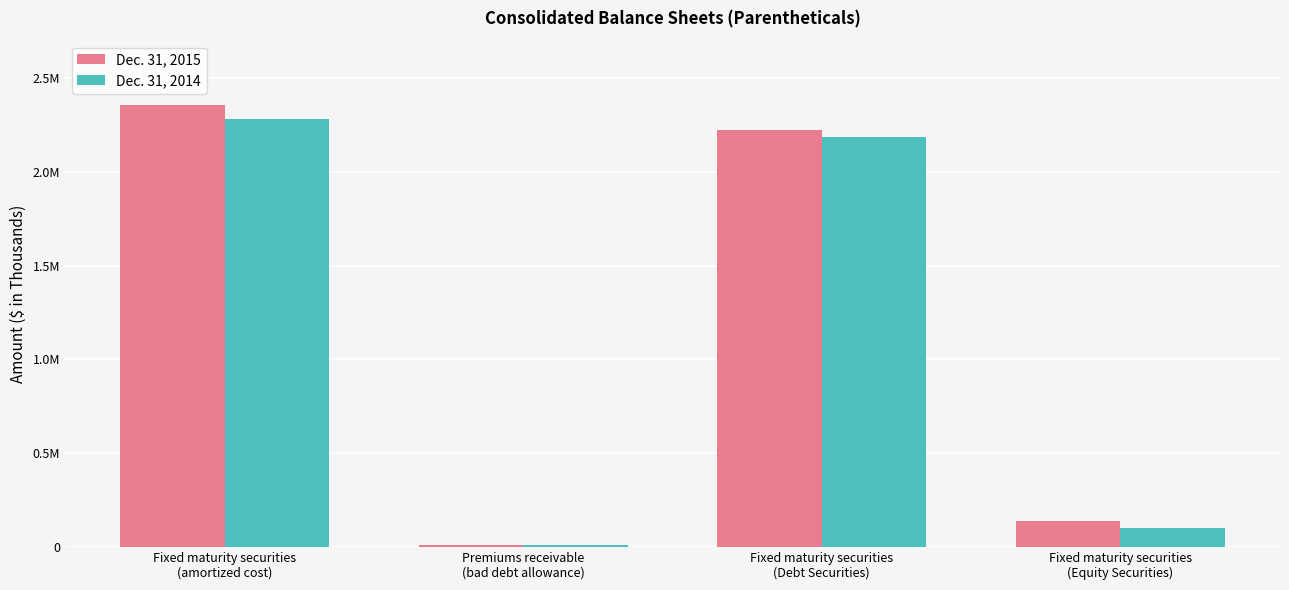

What are all the series names shown in the legend?

Dec. 31, 2015, Dec. 31, 2014